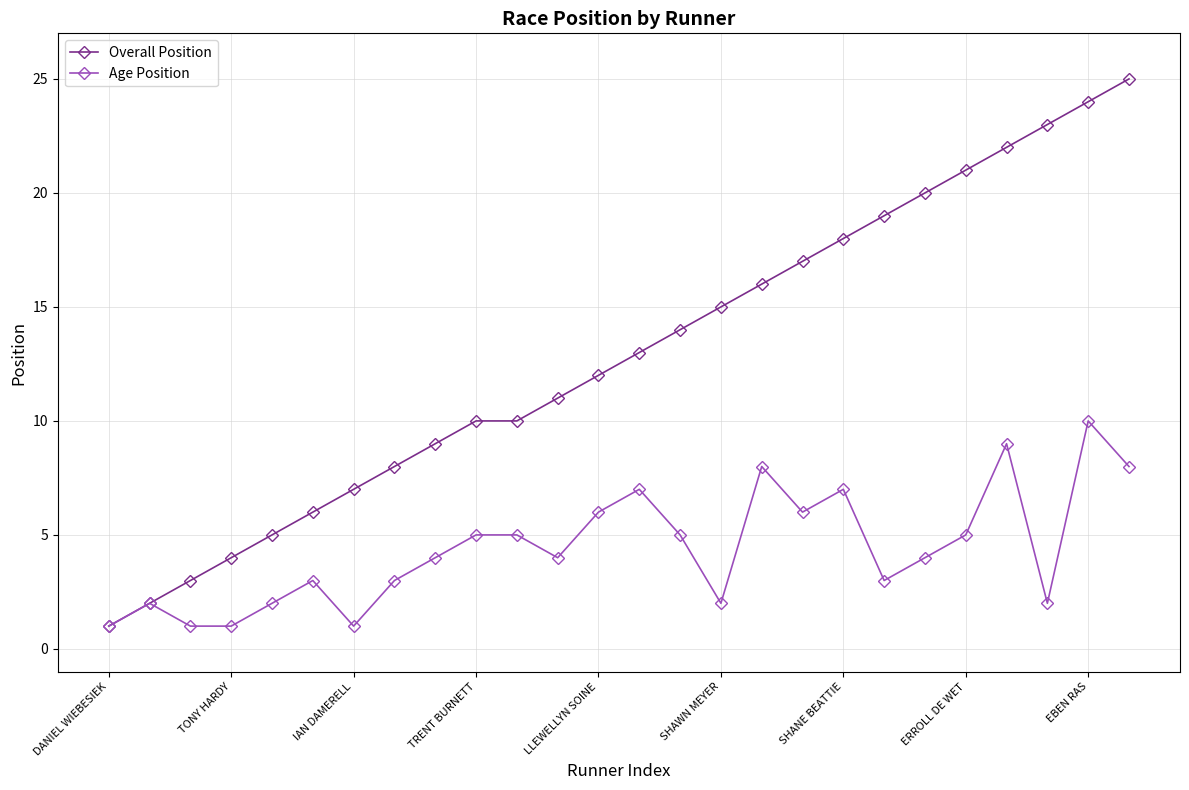

What is the maximum value for Age Position?

10